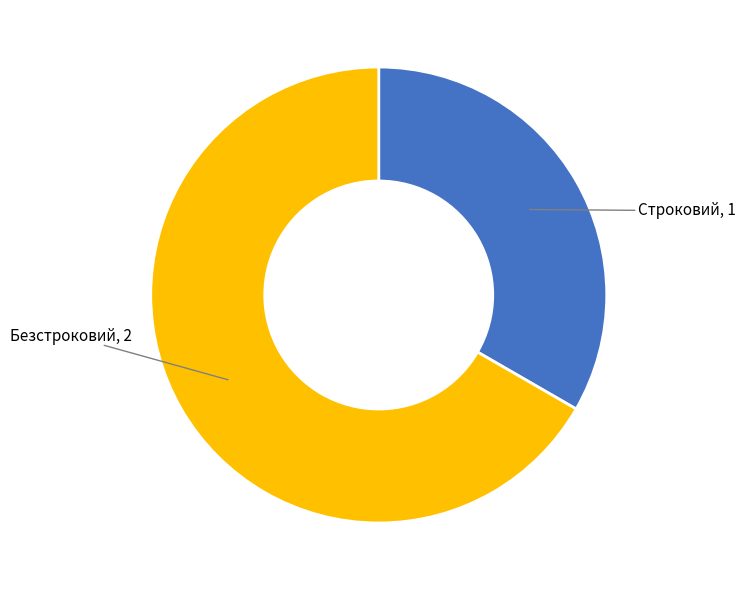

Is the sum of Безстроковий and Строковий greater than half?

Yes